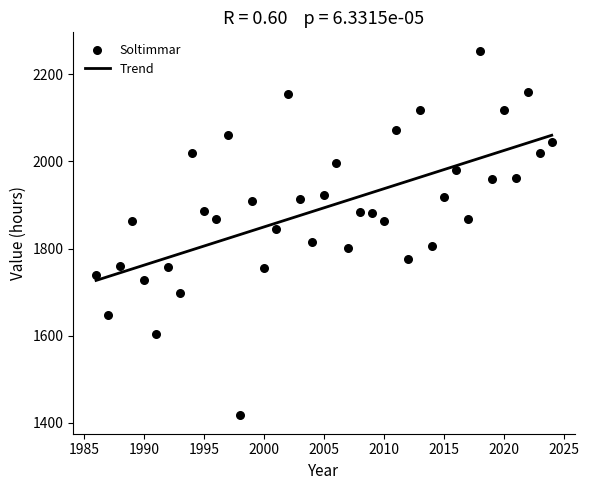

What is the range of Y values (max minus min)?

837